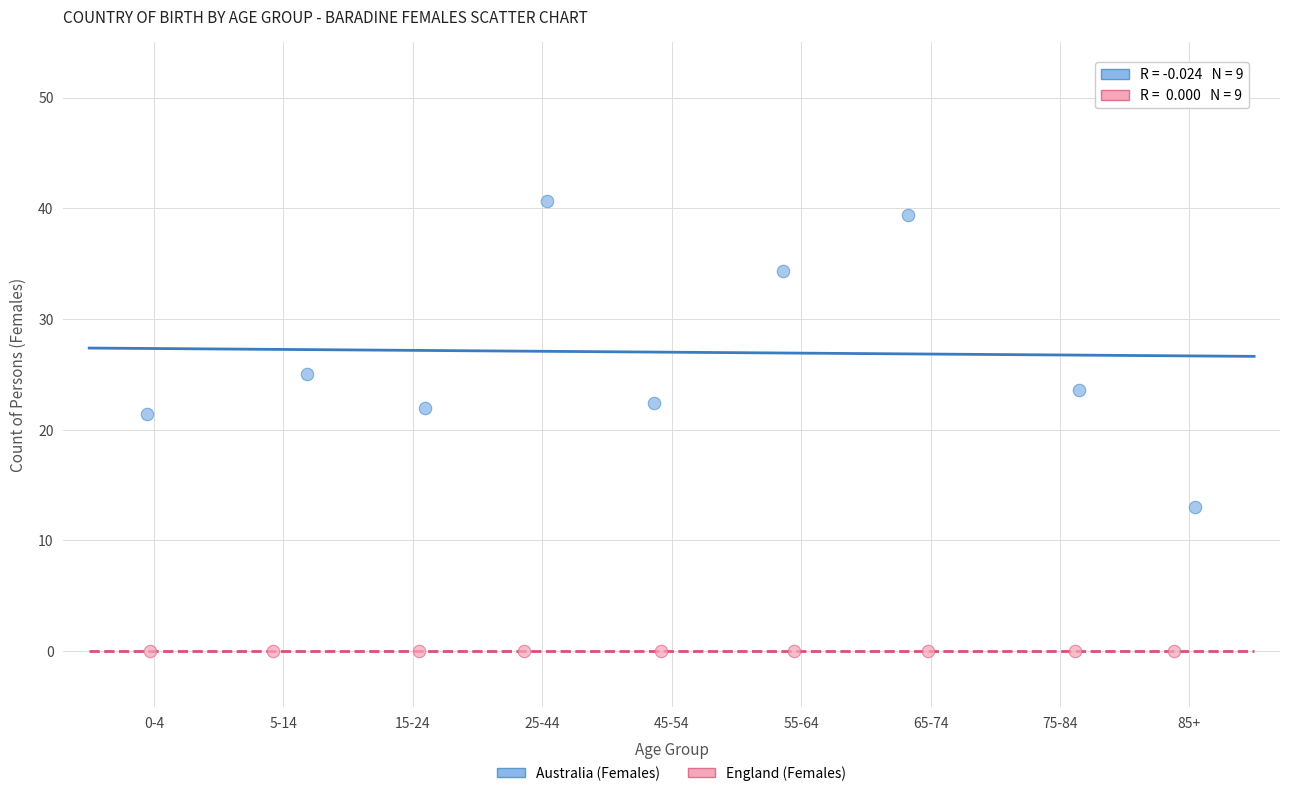

What are all the series names shown in the legend?

Australia (Females), England (Females)